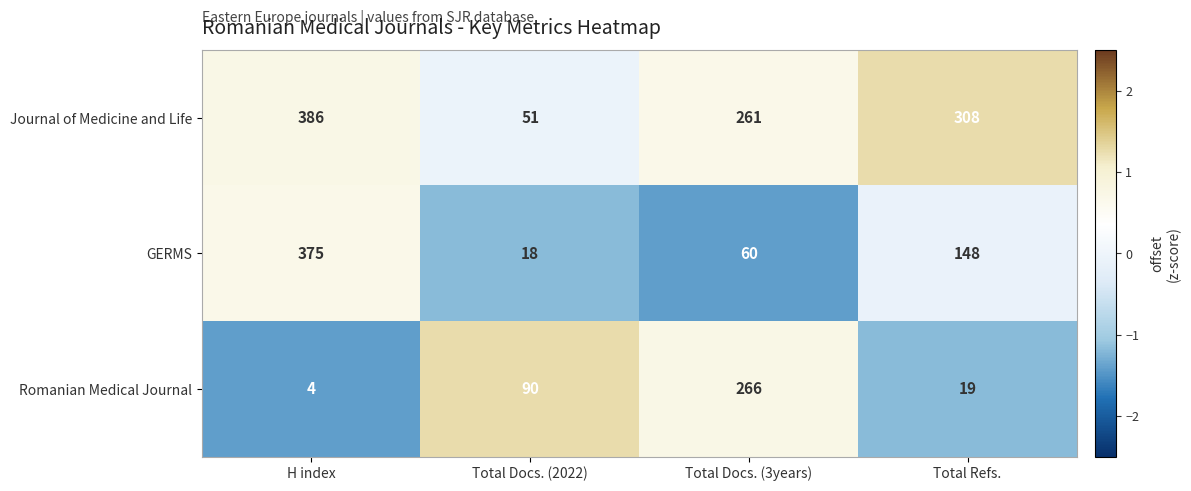

How many data points does each series have?

4